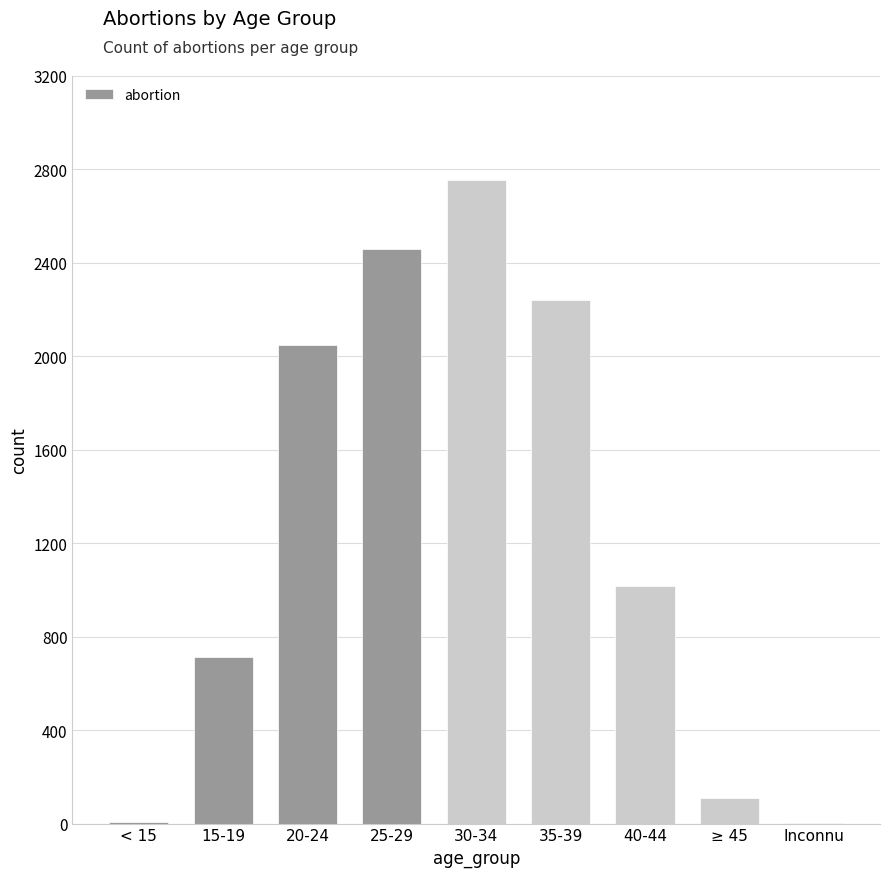

Which has a higher value, ≥ 45 or 40-44?

40-44